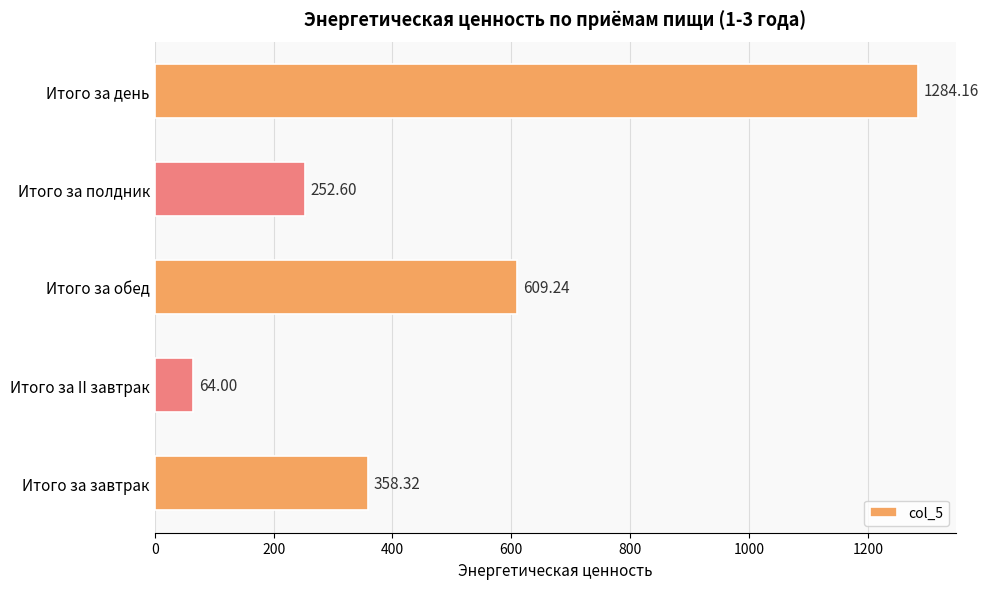

What is the difference between the maximum and second lowest values?

1031.6